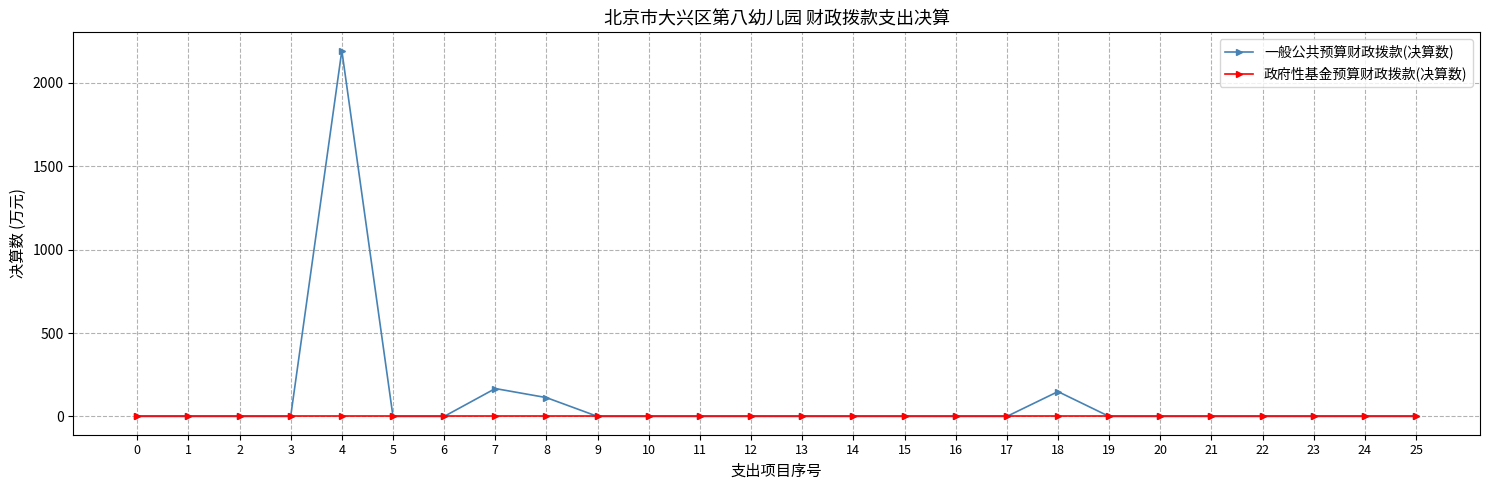

Reading left to right, what are all the values shown in this chart?

一般公共预算财政拨款(决算数): 0=0.0	1=0.0	2=0.0	3=0.0	4=2194.2	5=0.0	6=0.0	7=167.2	8=112.8	9=0.0	10=0.0	11=0.0	12=0.0	13=0.0	14=0.0	15=0.0	16=0.0	17=0.0	18=149.0	19=0.0	20=0.0	21=0.0	22=0.0	23=0.0	24=0.0	25=0.0
政府性基金预算财政拨款(决算数): 0=0.0	1=0.0	2=0.0	3=0.0	4=0.0	5=0.0	6=0.0	7=0.0	8=0.0	9=0.0	10=0.0	11=0.0	12=0.0	13=0.0	14=0.0	15=0.0	16=0.0	17=0.0	18=0.0	19=0.0	20=0.0	21=0.0	22=0.0	23=0.0	24=0.0	25=0.0